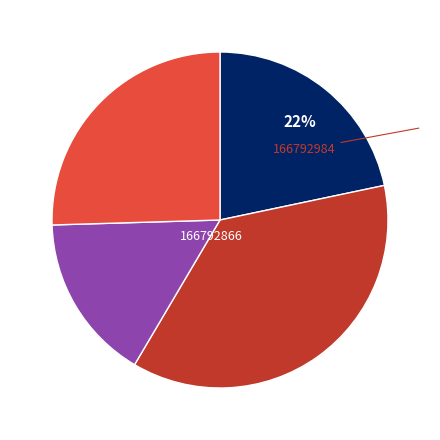

To the nearest percent, what is the difference between the largest and smallest slice percentages?

21%